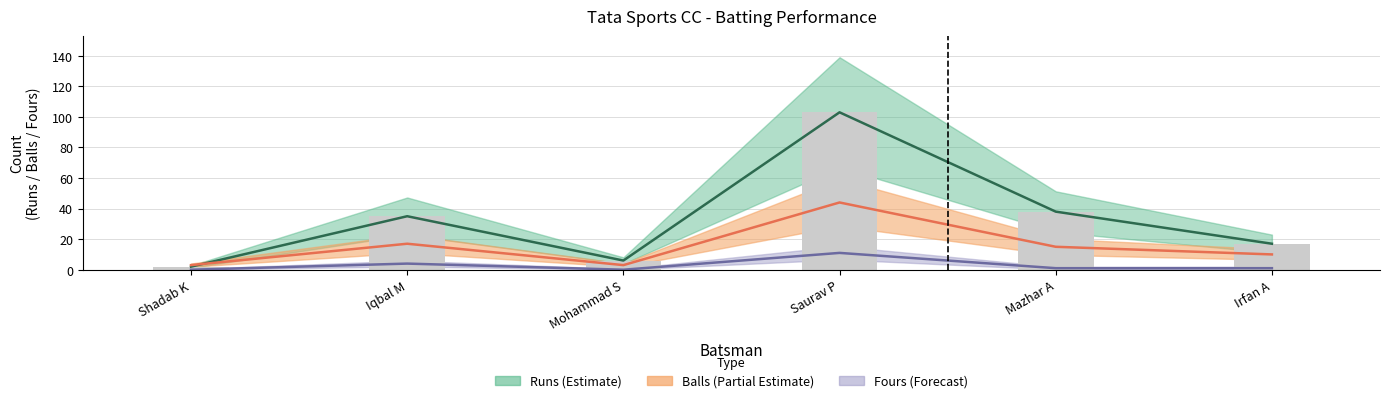

The Fours series shows 0 at Mohammad S. True or false?

True